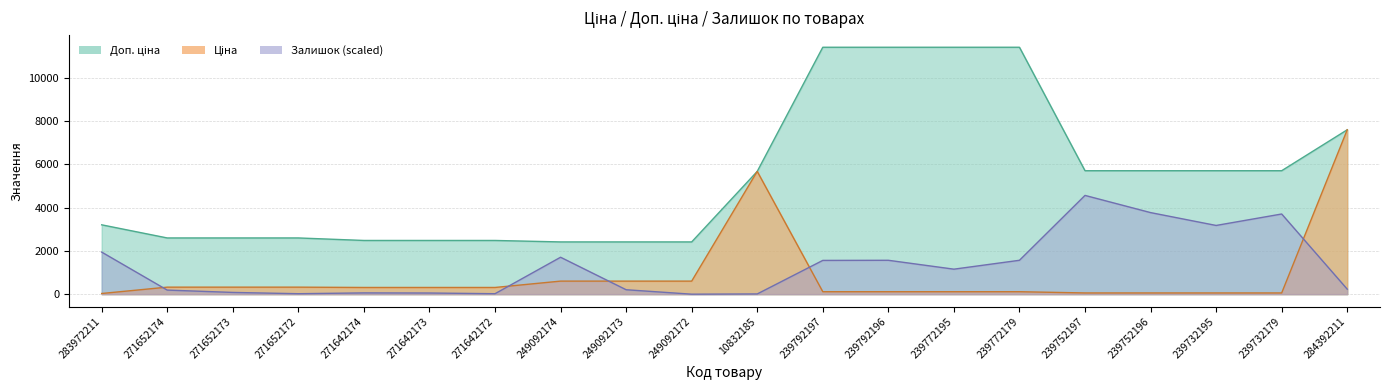

How many categories are shown in the chart?

20